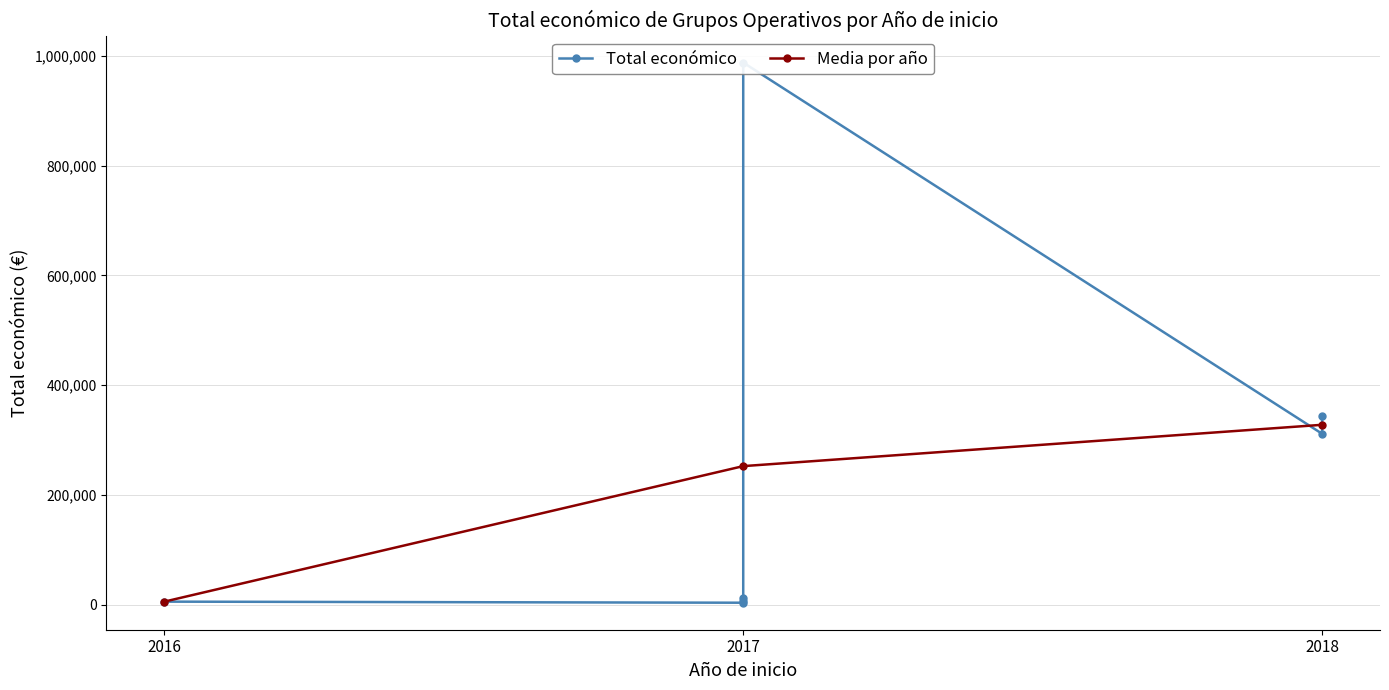

What is the maximum value shown in the chart?

987684